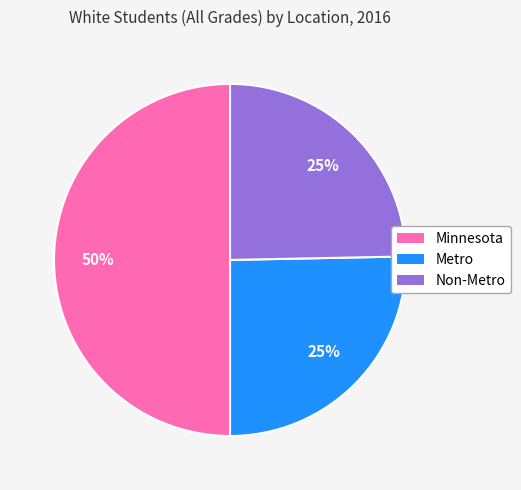

Which category has the biggest portion of the pie?

Minnesota